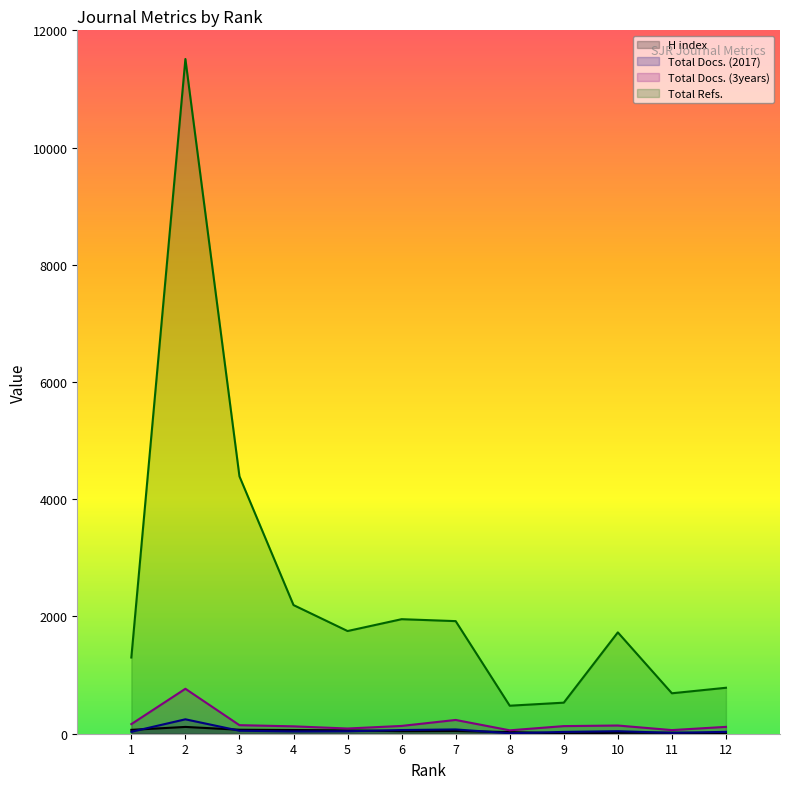

True or false: Total Docs. (2017) has more than 2 interior local peaks.

True